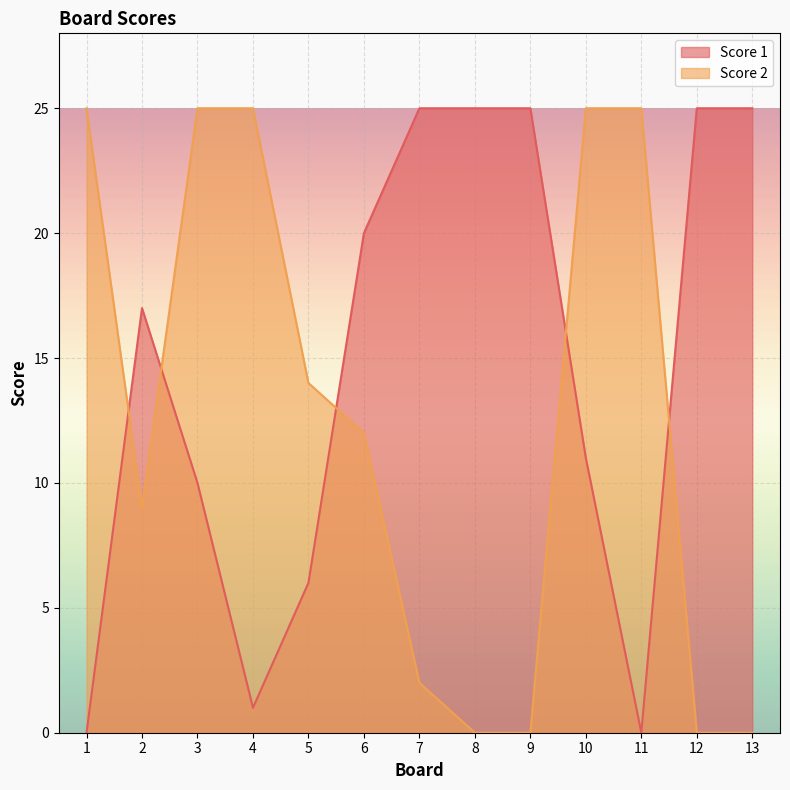

Where does the Score 1 series first go above 17?

6